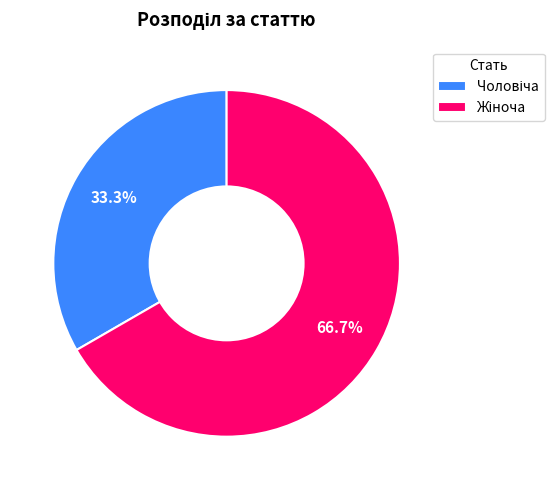

What percentage is the Чоловіча slice, to the nearest percent?

33%